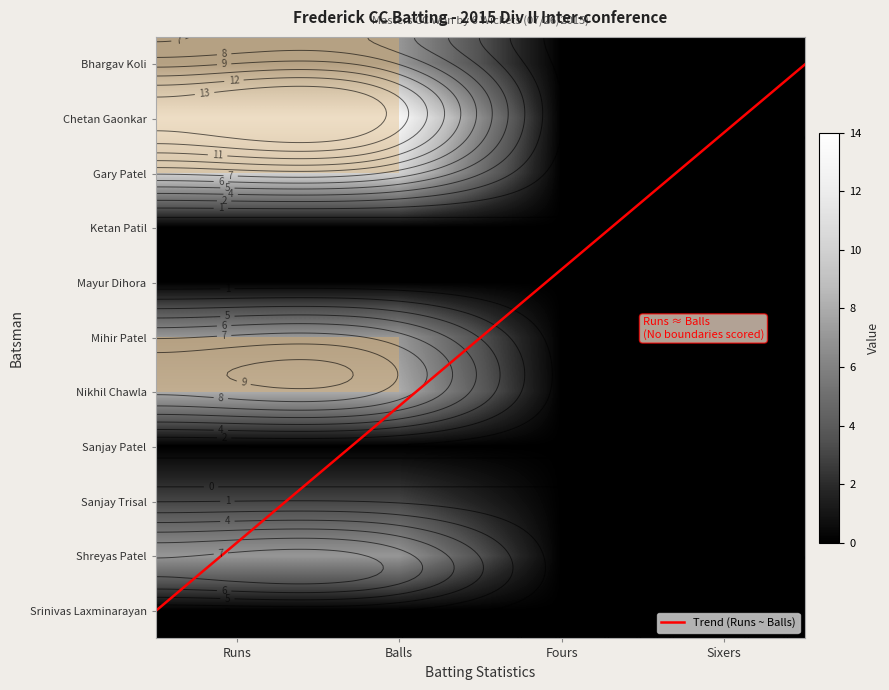

What is the difference between the maximum and minimum values in the Bhargav Koli series?

7